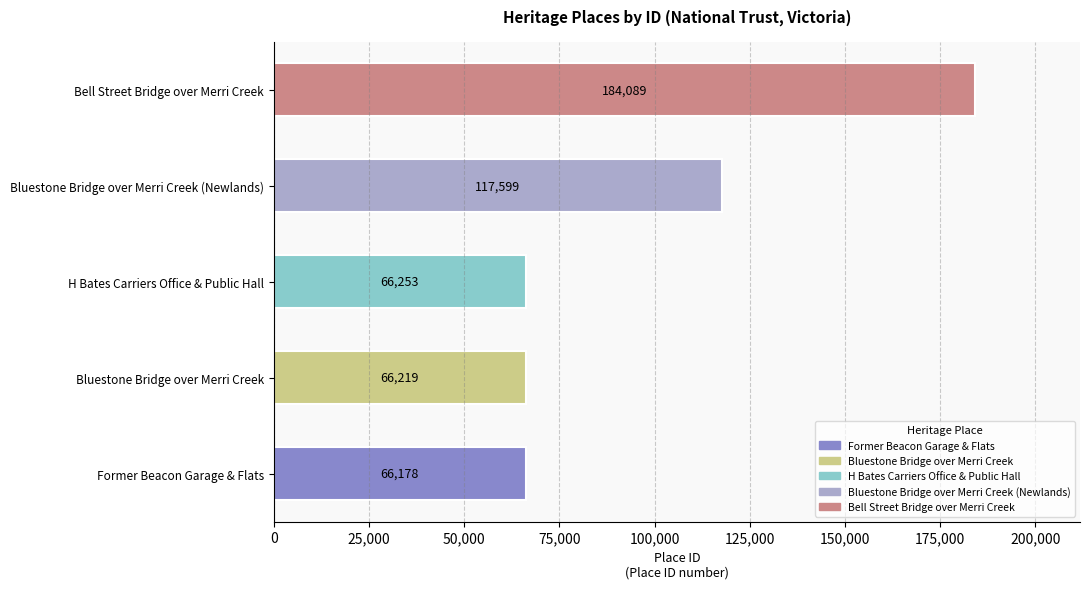

What is the change in value from H Bates Carriers Office & Public Hall to Bell Street Bridge over Merri Creek?

+117836